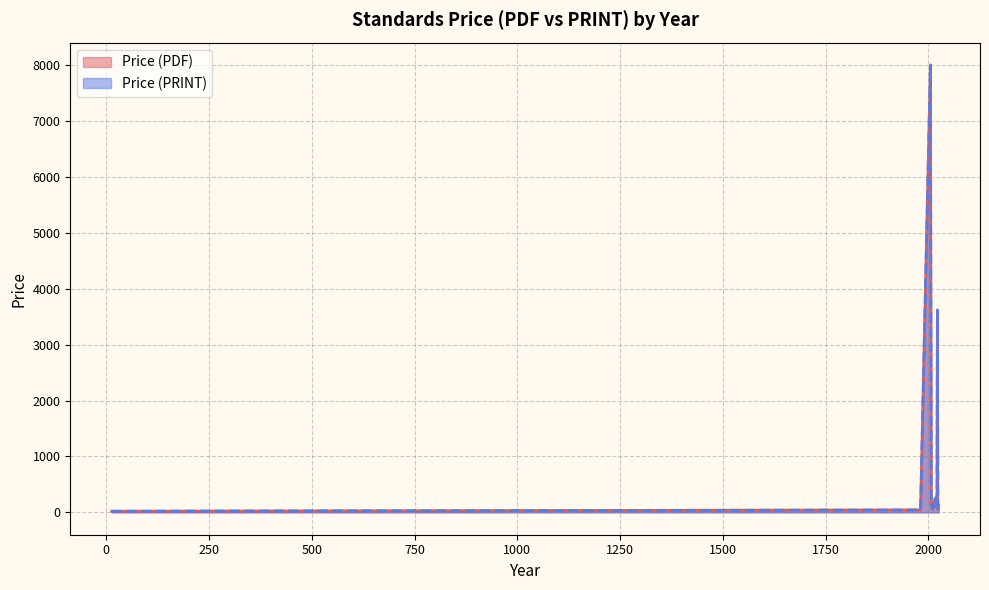

True or false: Price (PDF) and Price (PRINT) cross at least once.

False